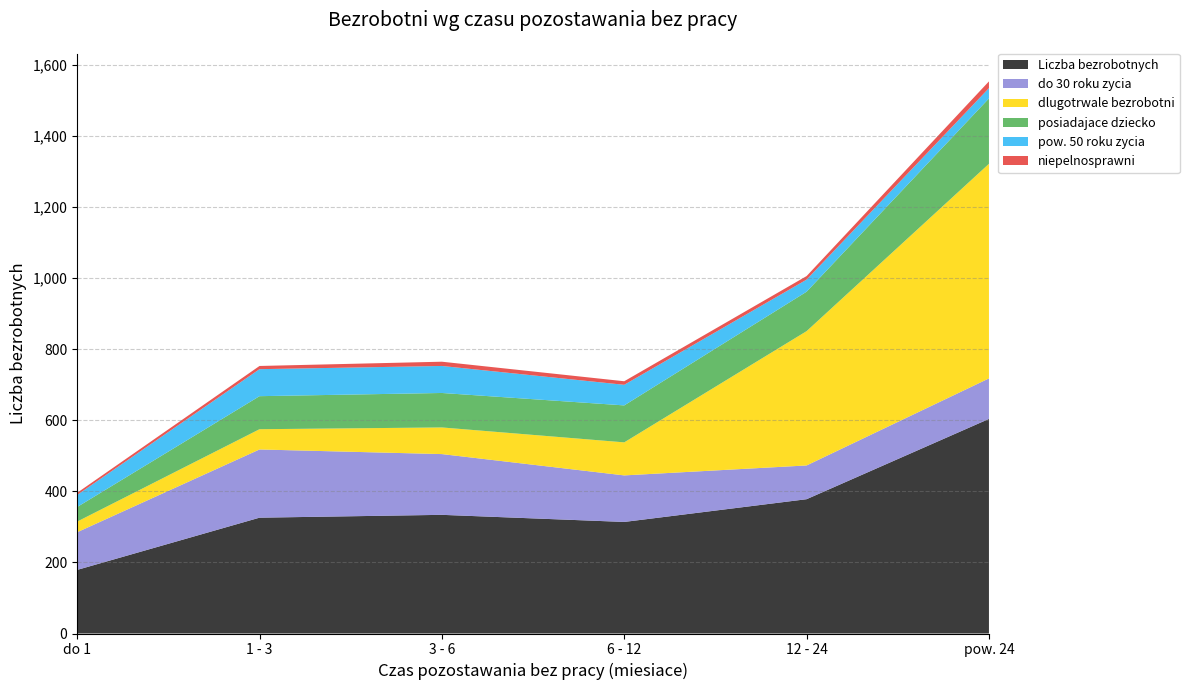

Reading left to right, transcribe all the data shown in this chart.

Liczba bezrobotnych: 179	326	334	314	378	604
do 30 roku zycia: 106	192	171	131	95	114
dlugotrwale bezrobotni: 30	57	75	93	378	604
posiadajace dziecko: 41	93	97	104	111	184
pow. 50 roku zycia: 34	76	76	58	34	29
niepelnosprawni: 6	9	12	10	10	19